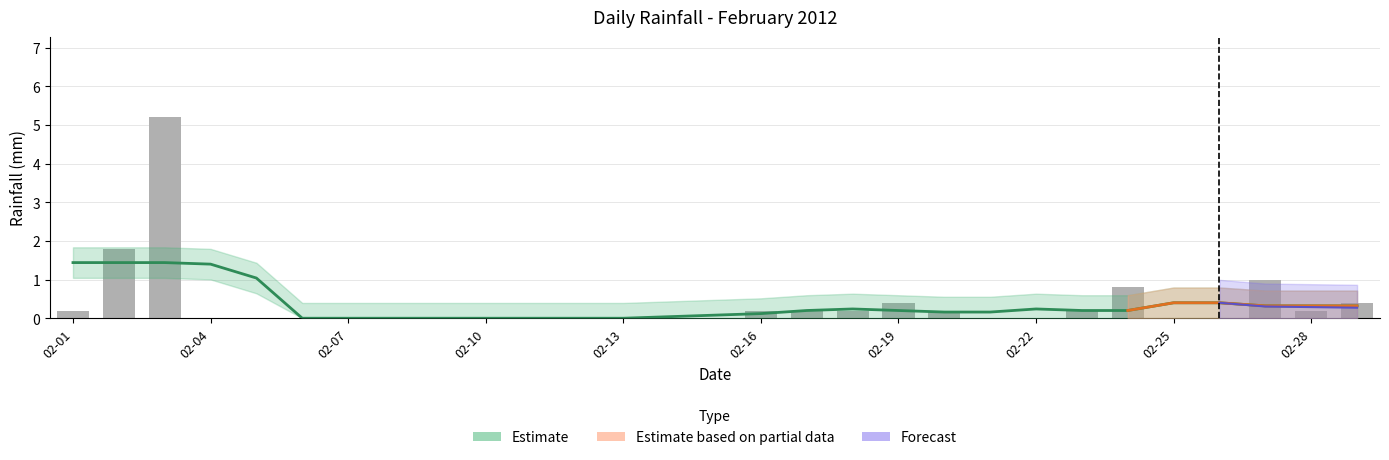

What is the sum of the values at 2012-02-17 and 2012-02-28?

0.4